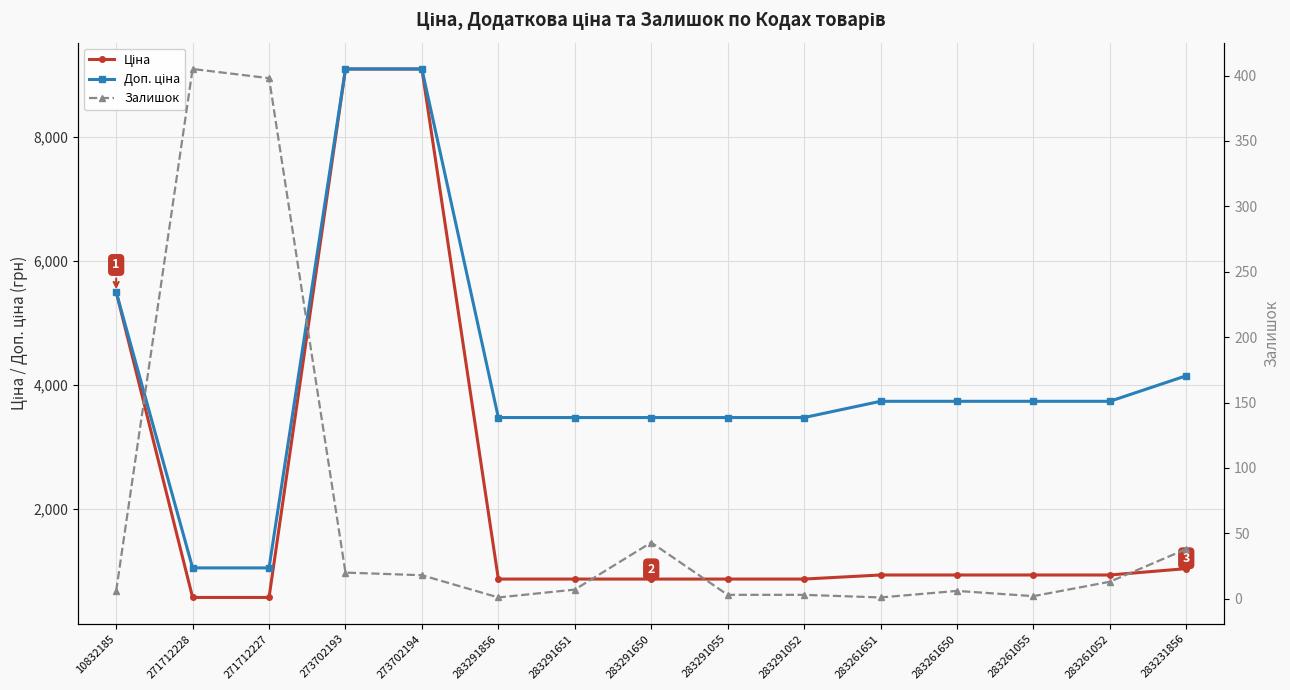

True or false: Доп. ціна and Ціна cross at least once.

False